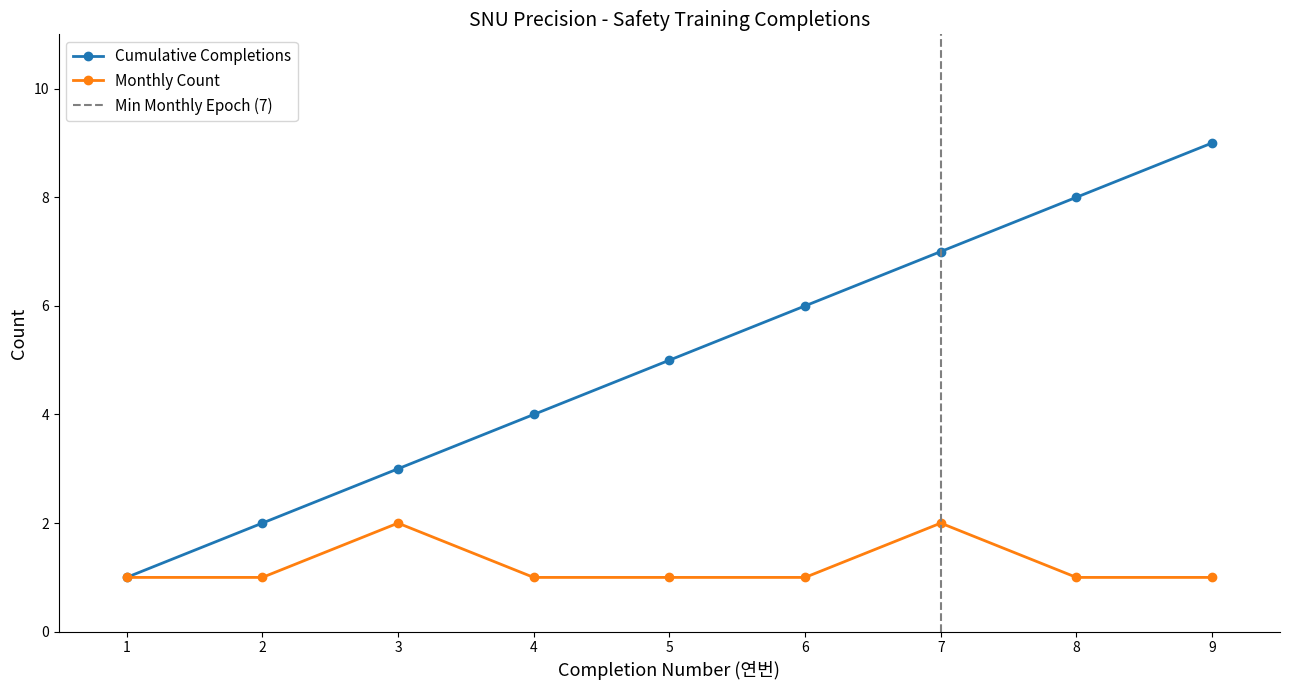

What is the value of the Cumulative Completions point at the 9th from the left?

9